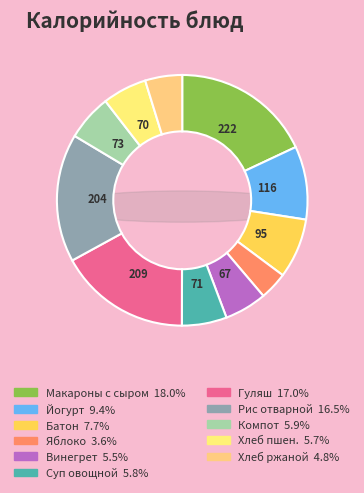

How many segments does this pie chart have?

11